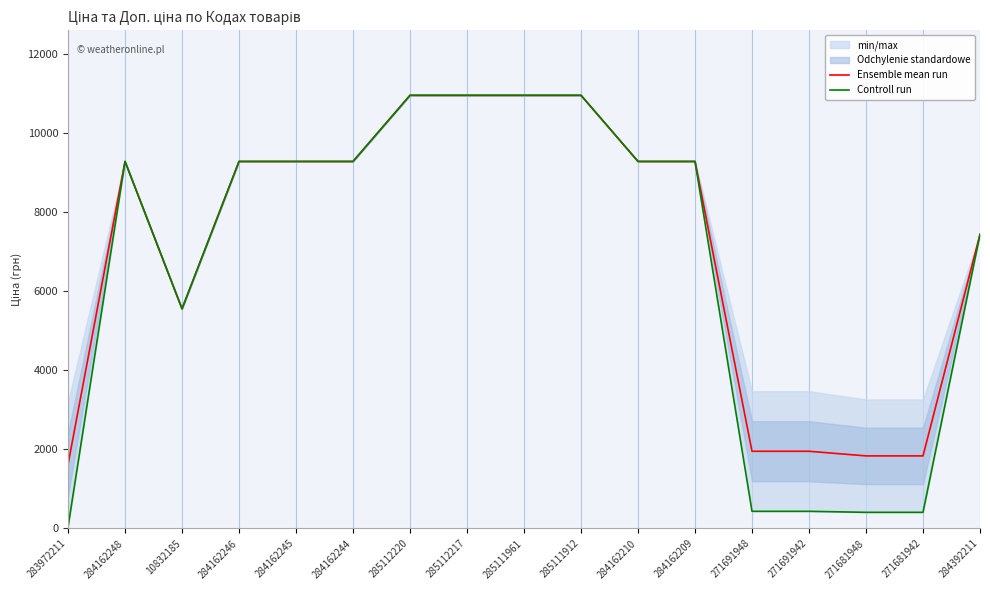

At which label does Controll run first exceed 9290?

284162248